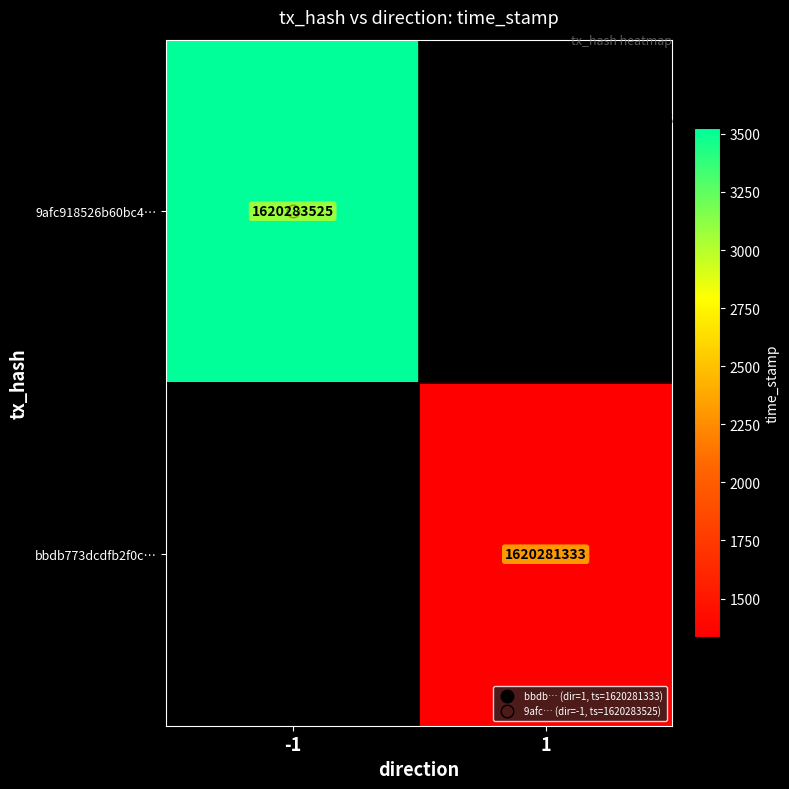

At which category does the chart reach its minimum across all series?

1